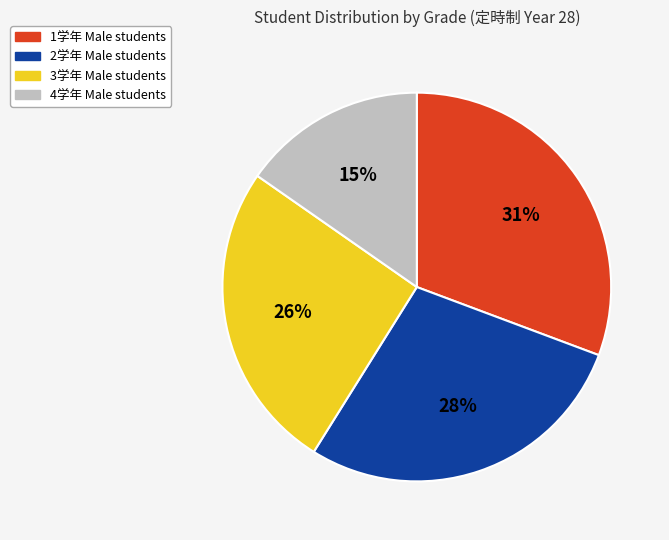

Does any single category account for the majority?

No